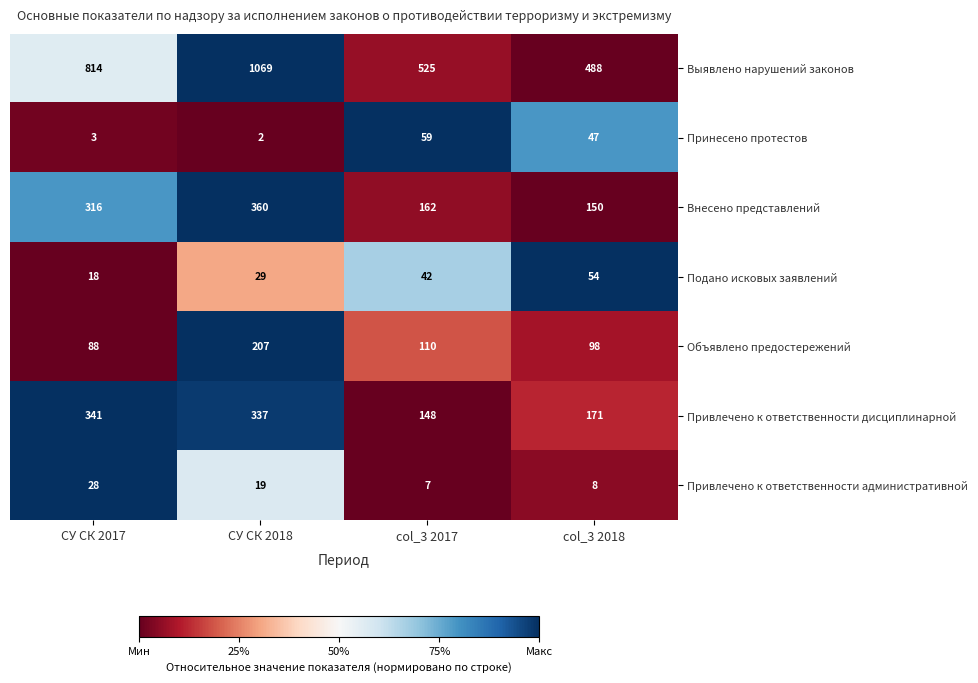

Between СУ СК 2017 and col_3 2017, which series saw the biggest shift?

Выявлено нарушений законов